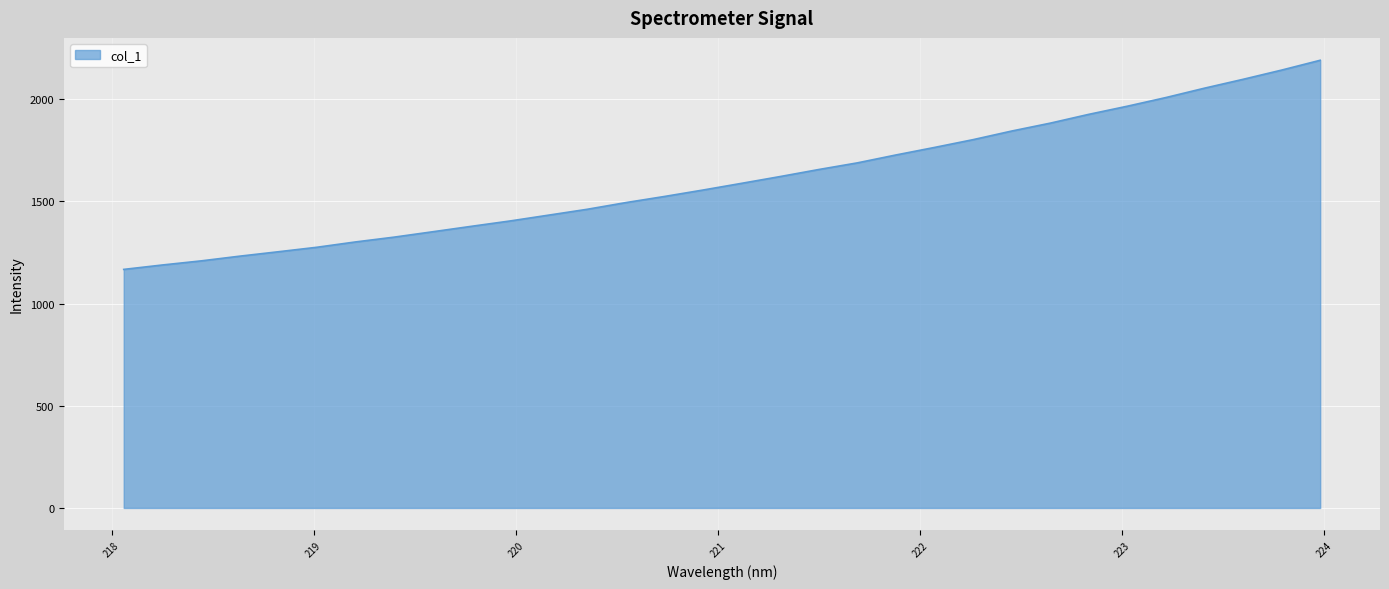

How many categories are shown in the chart?

32